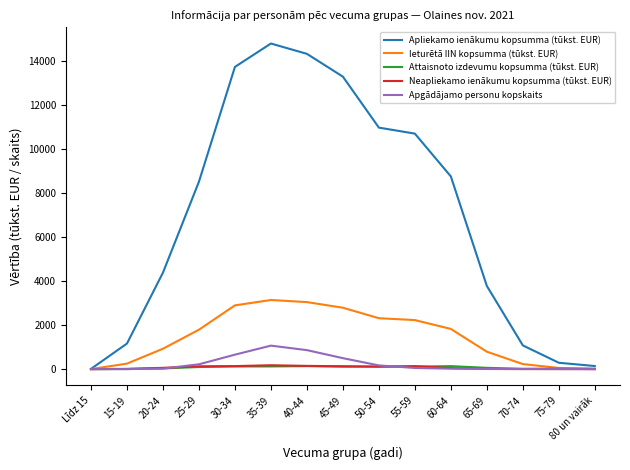

Which series has the largest total across all categories?

Apliekamo ienākumu kopsumma (tūkst. EUR)